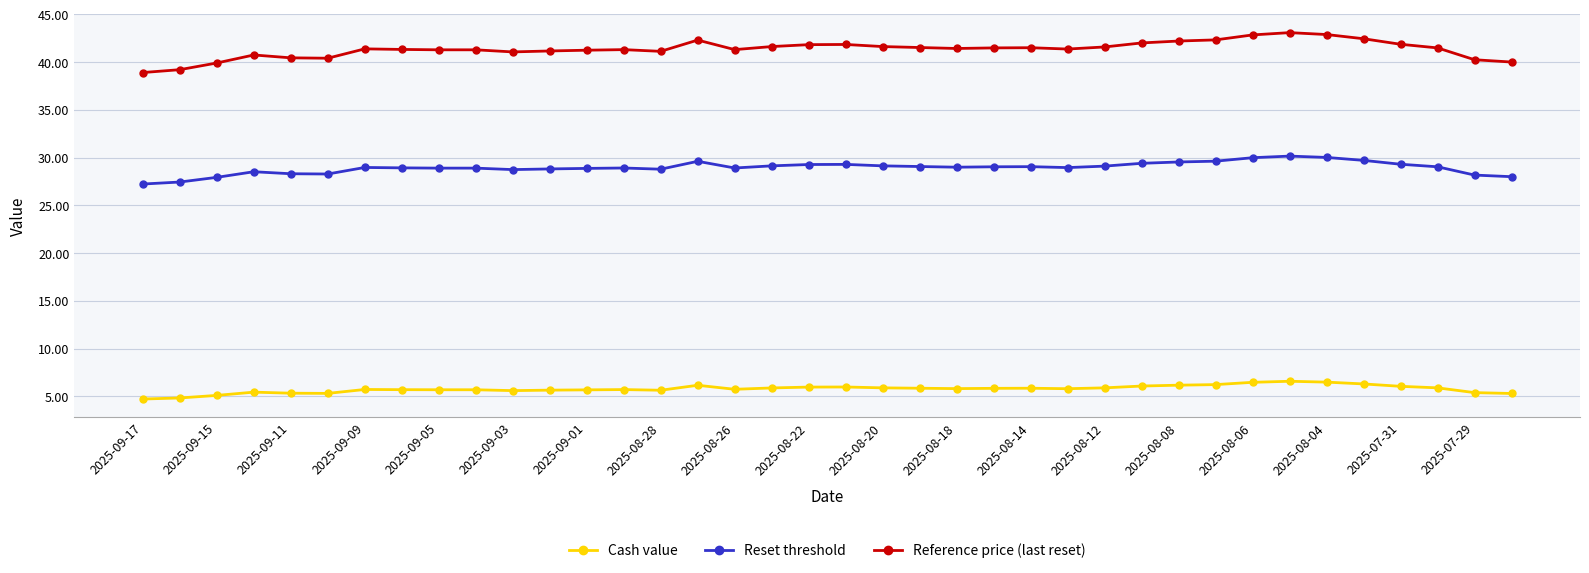

Which series has the largest total across all categories?

Reference price (last reset)